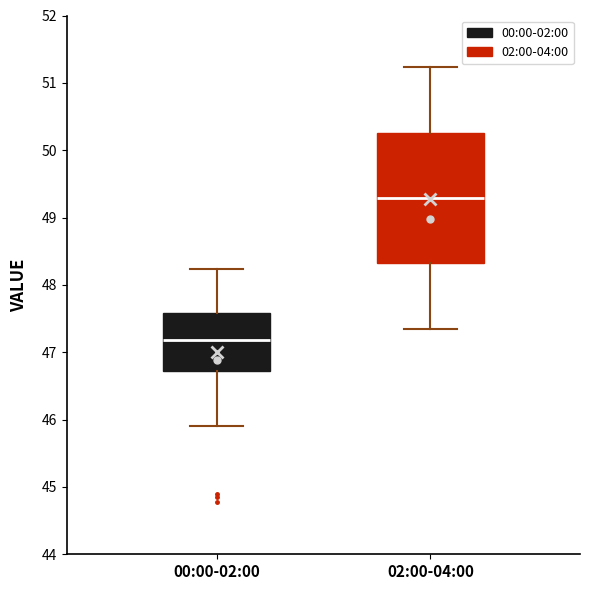

Which box's median line is the lowest?

00:00-02:00